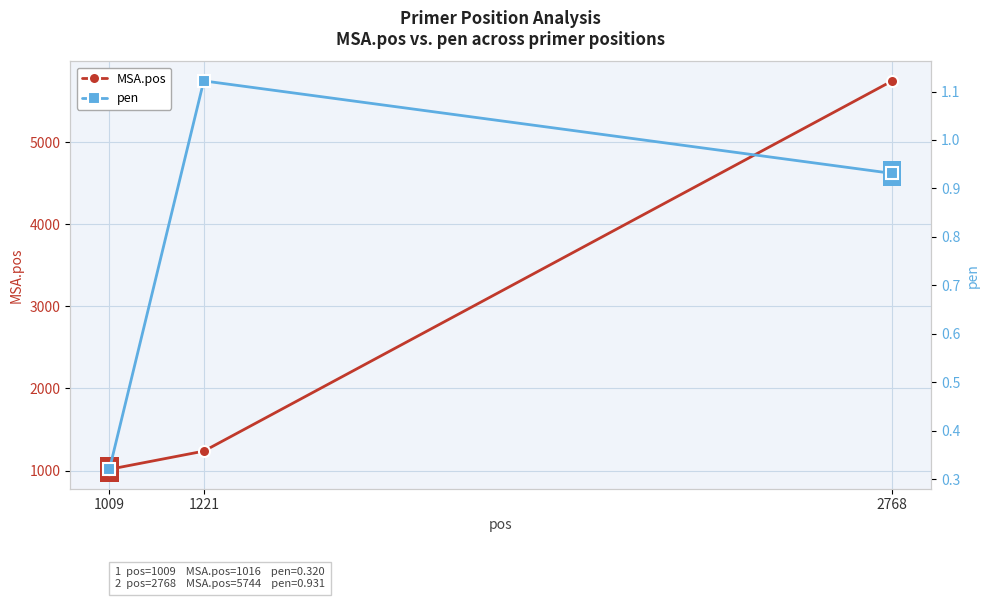

List the series in order of their overall mean, highest first.

MSA.pos, pen